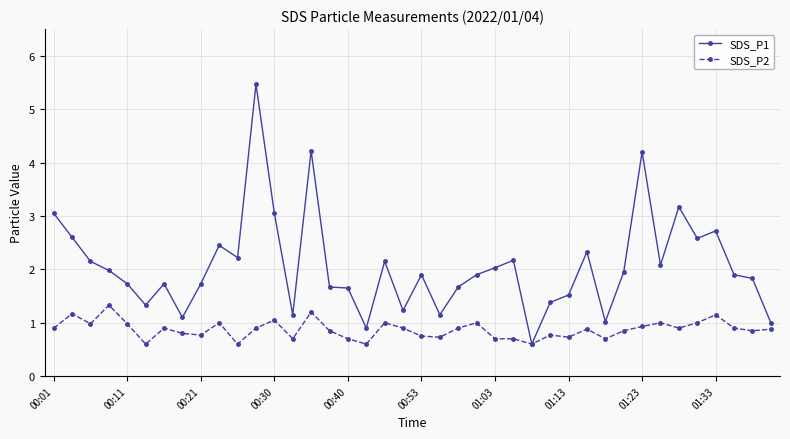

What is the smallest value displayed?

0.6